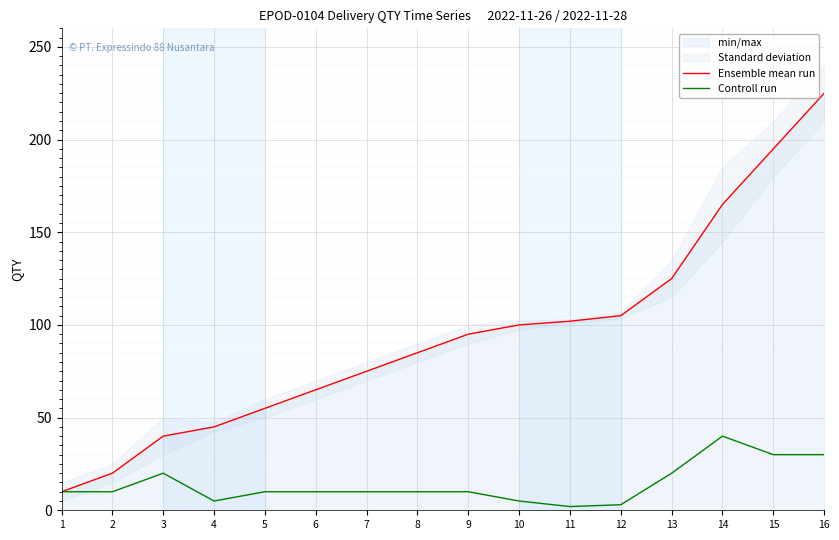

True or false: Ensemble mean run has more than 2 points higher than both neighbors.

False